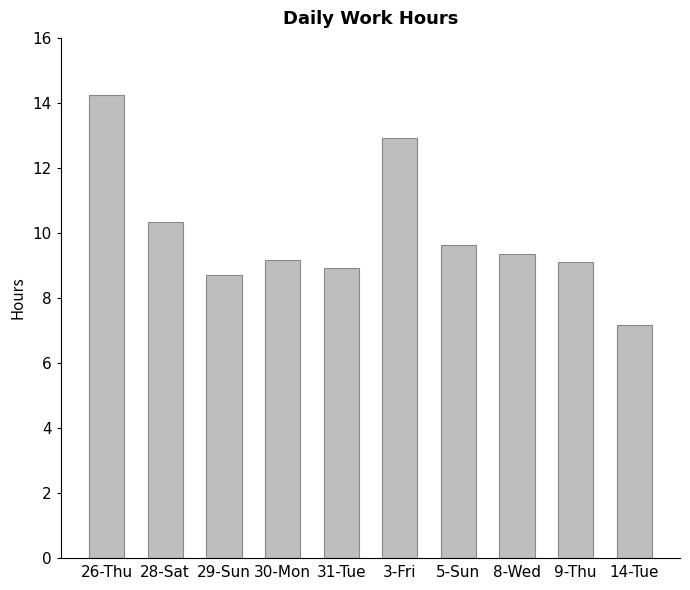

Is it true that the value at 31-Tue is 13.3?

False